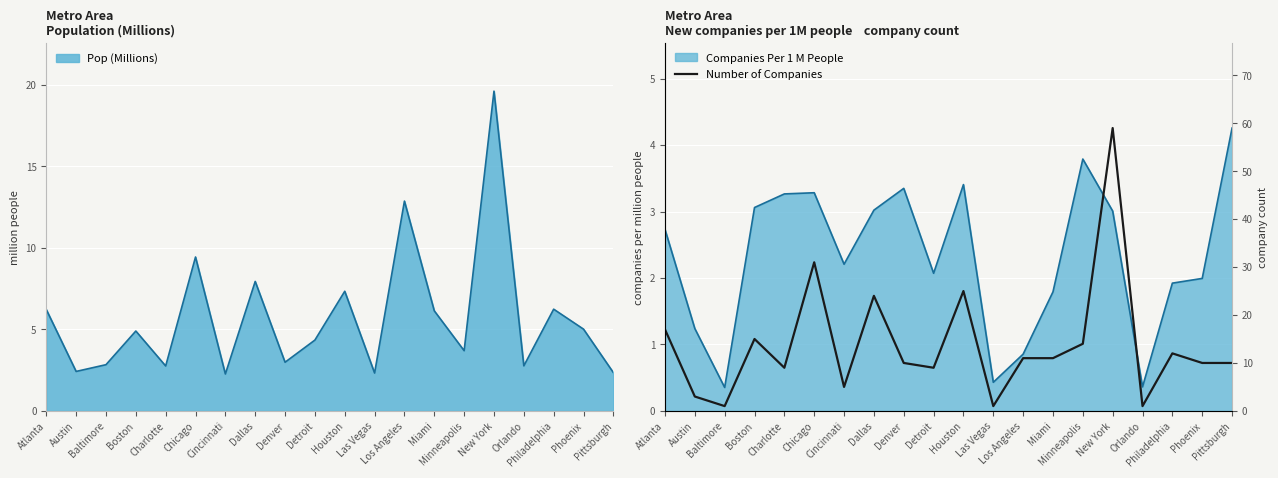

The value at Orlando is 1. True or false?

True